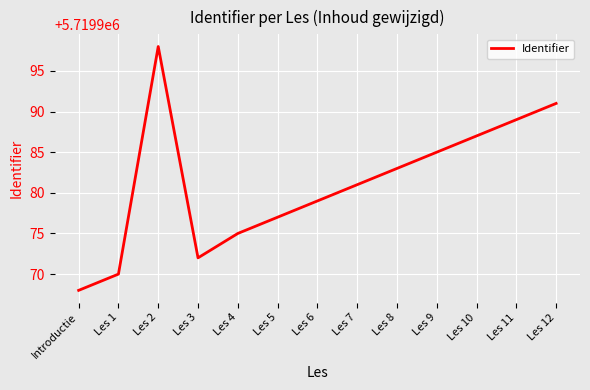

Read the value at Les 1, to the nearest 5.

5719970